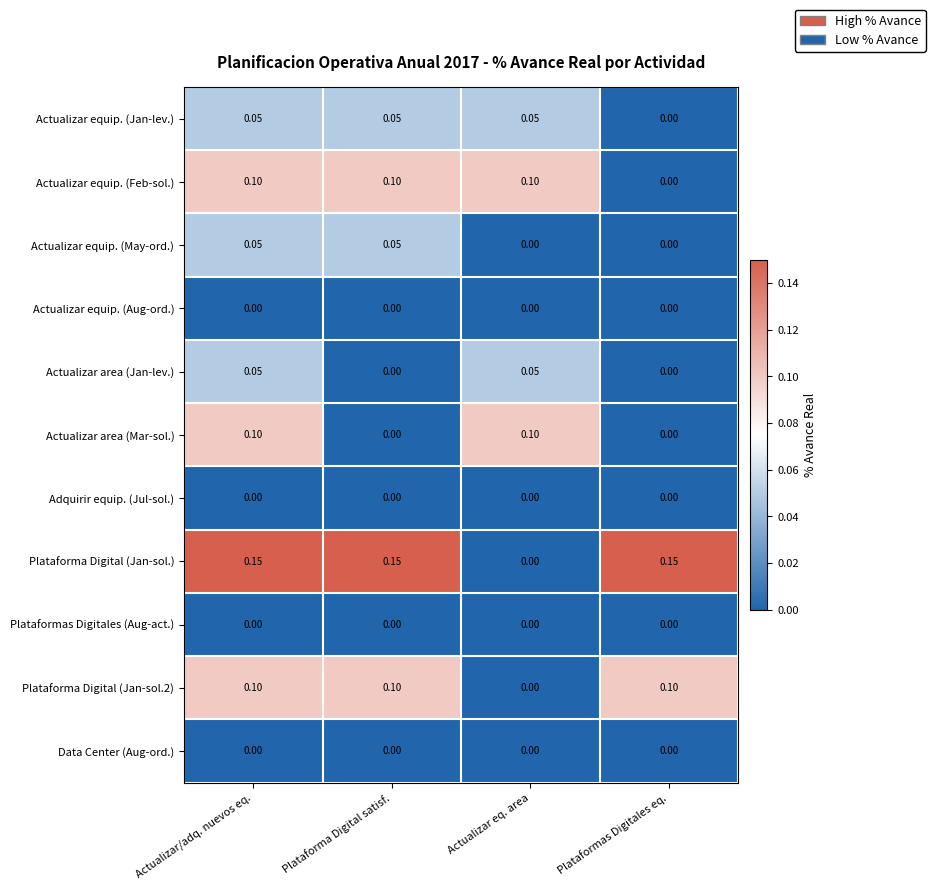

Which series has the largest total across all categories?

Plataforma Digital (Jan-sol.)